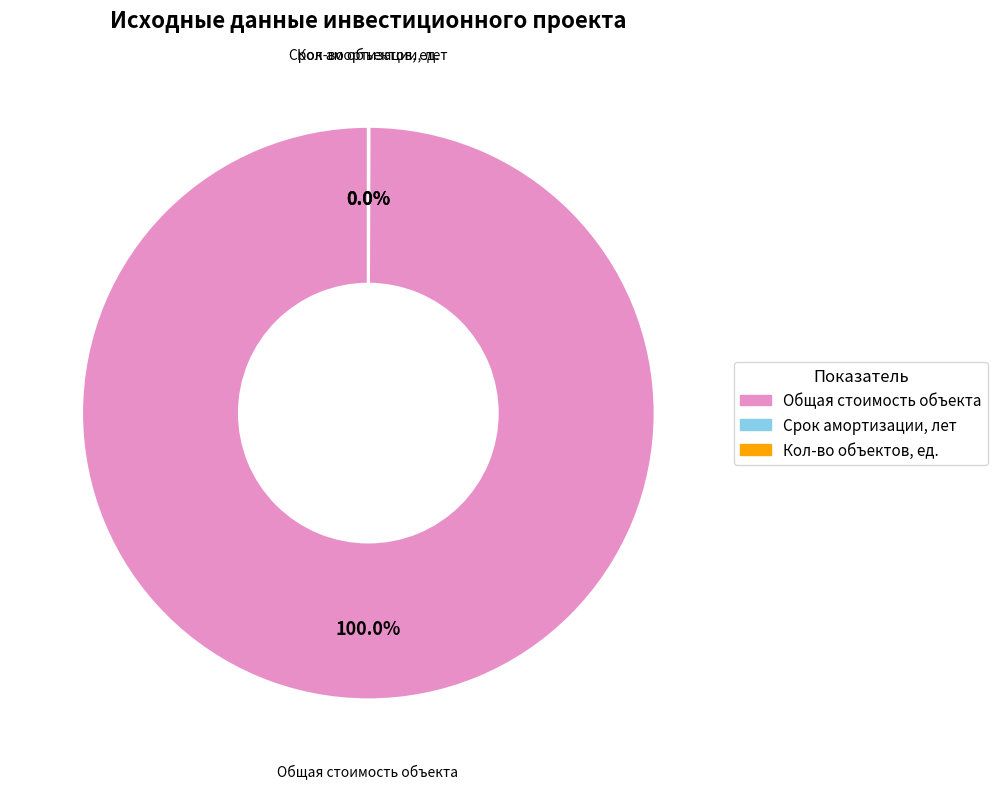

Is there a majority slice in this chart?

Yes